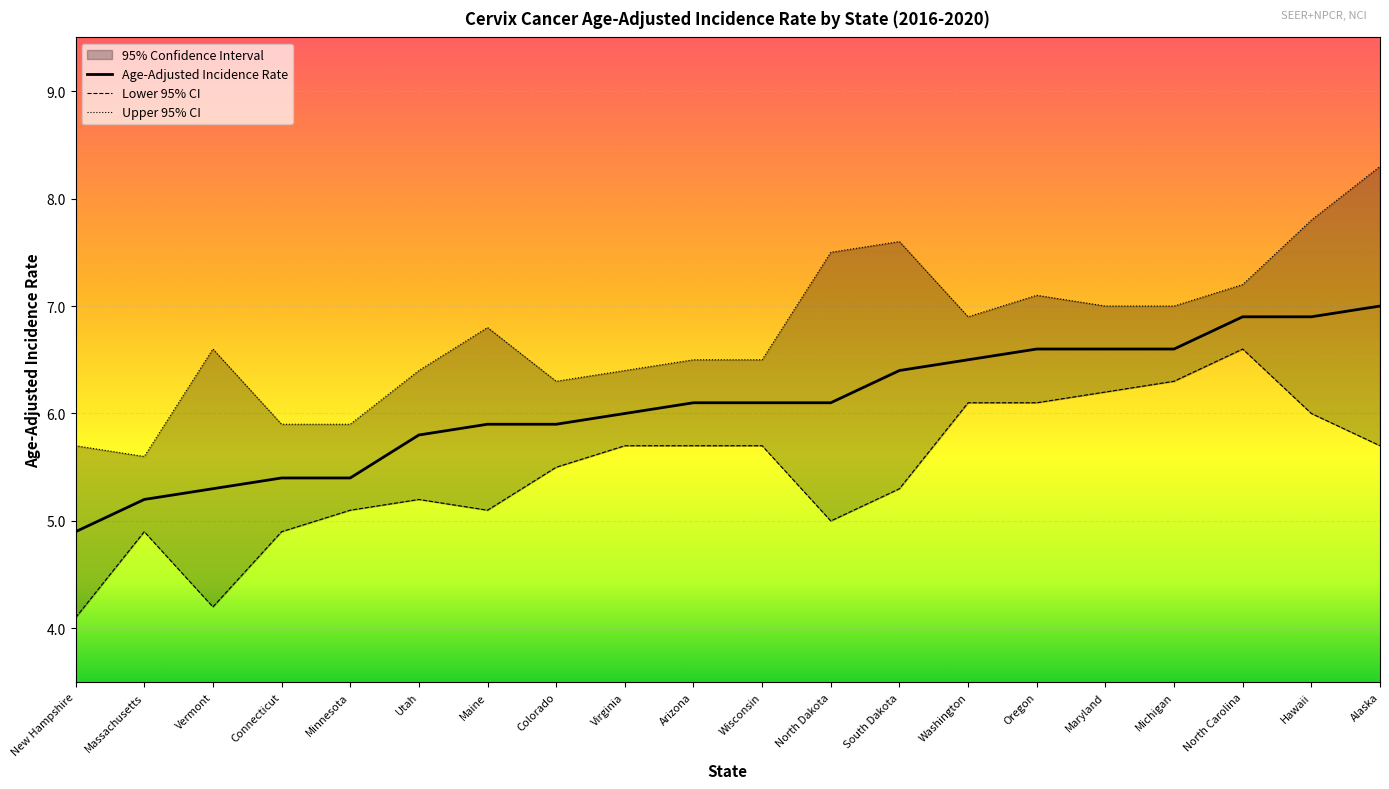

Count the number of categories in the chart.

20